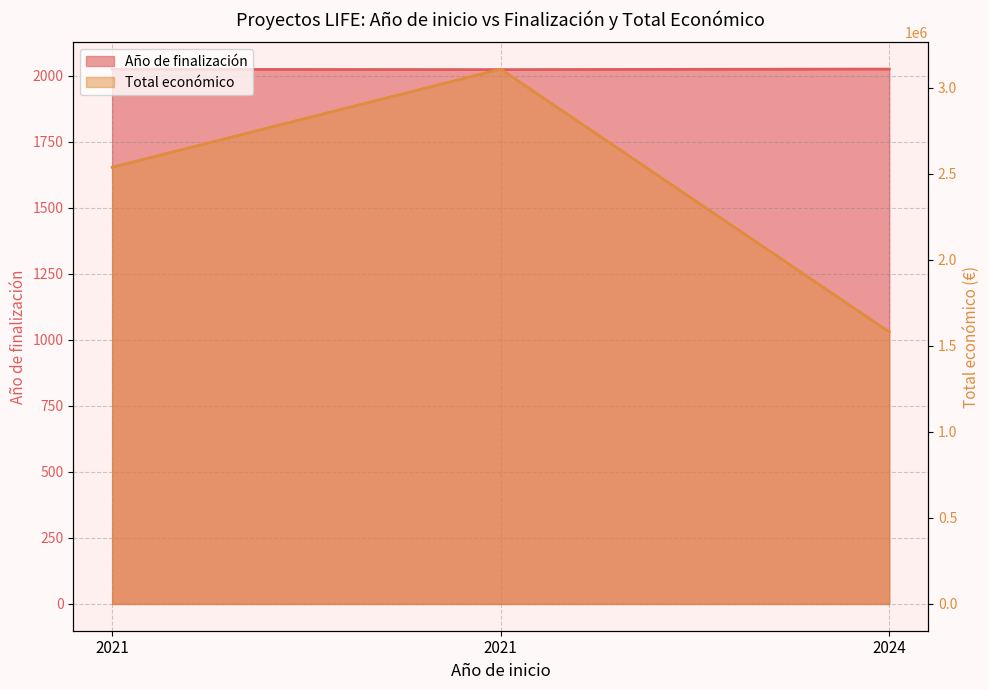

Is it true that Año de finalización equals 955 at 2021?

False